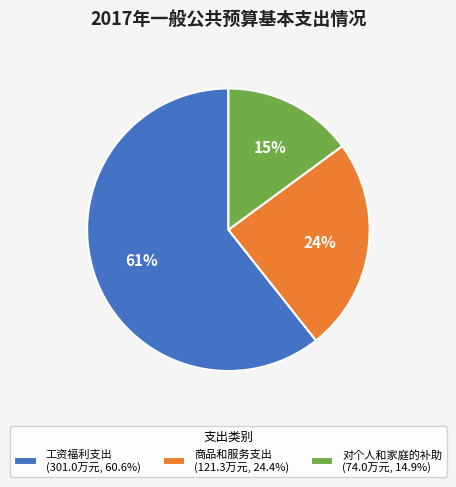

Rank the categories by value from highest to lowest.

工资福利支出, 商品和服务支出, 对个人和家庭的补助